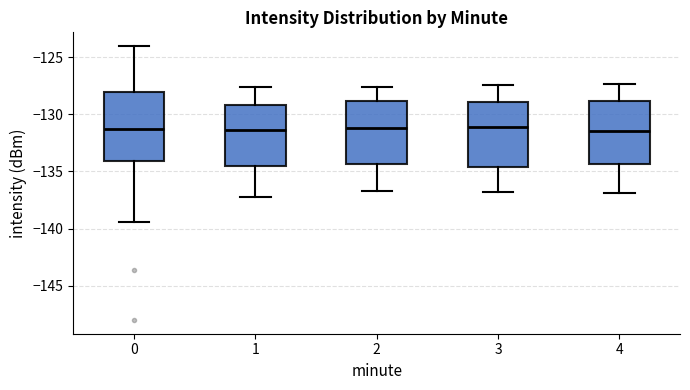

Reading left to right, transcribe this box plot: for each box, give where its median line is, the range the box spans, and where its two whiskers end, as read against the y-axis. The values are not printed on the chart, so give them approximately, as read against the axis.

0: median -131.5, box -134.0 to -128.0, whiskers -139.5 to -124.0
1: median -131.5, box -134.5 to -129.0, whiskers -137.0 to -127.5
2: median -131.0, box -134.5 to -129.0, whiskers -136.5 to -127.5
3: median -131.0, box -134.5 to -129.0, whiskers -137.0 to -127.5
4: median -131.5, box -134.5 to -129.0, whiskers -137.0 to -127.5